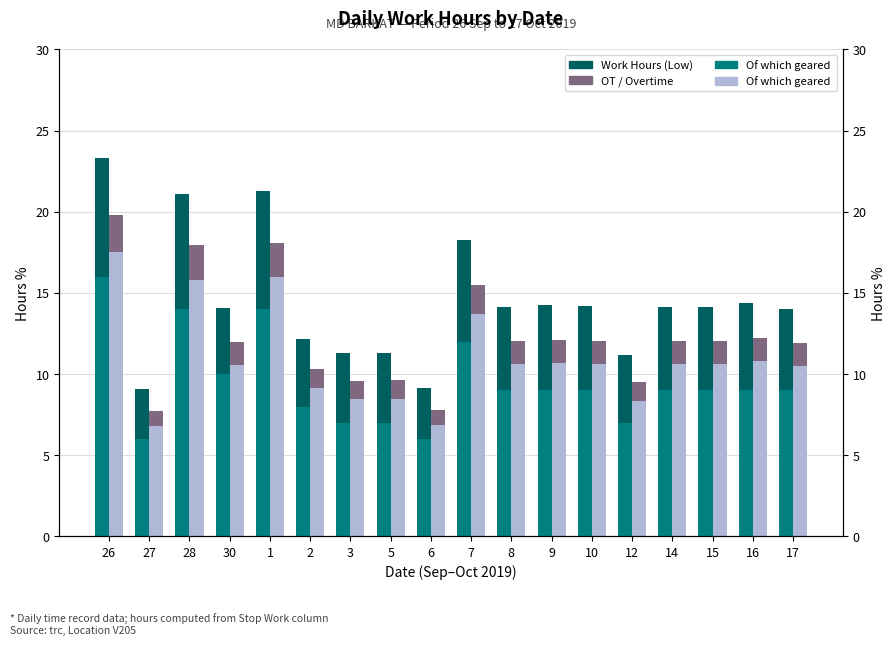

Reading left to right, extract all data points from this chart.

Work Hours (Low): 16.0	6.0	14.0	10.0	14.0	8.0	7.0	7.0	6.0	12.0	9.0	9.0	9.0	7.0	9.0	9.0	9.0	9.0
Work Hours (Extra): 7.3	3.1	7.1	4.1	7.3	4.1	4.3	4.3	3.1	6.2	5.1	5.3	5.2	4.2	5.1	5.1	5.4	5.0
Base Reference: 17.5	6.8	15.8	10.6	16.0	9.1	8.5	8.5	6.9	13.7	10.6	10.7	10.6	8.4	10.6	10.6	10.8	10.5
Base Reference (Top): 2.3	0.9	2.1	1.4	2.1	1.2	1.1	1.1	0.9	1.8	1.4	1.4	1.4	1.1	1.4	1.4	1.4	1.4